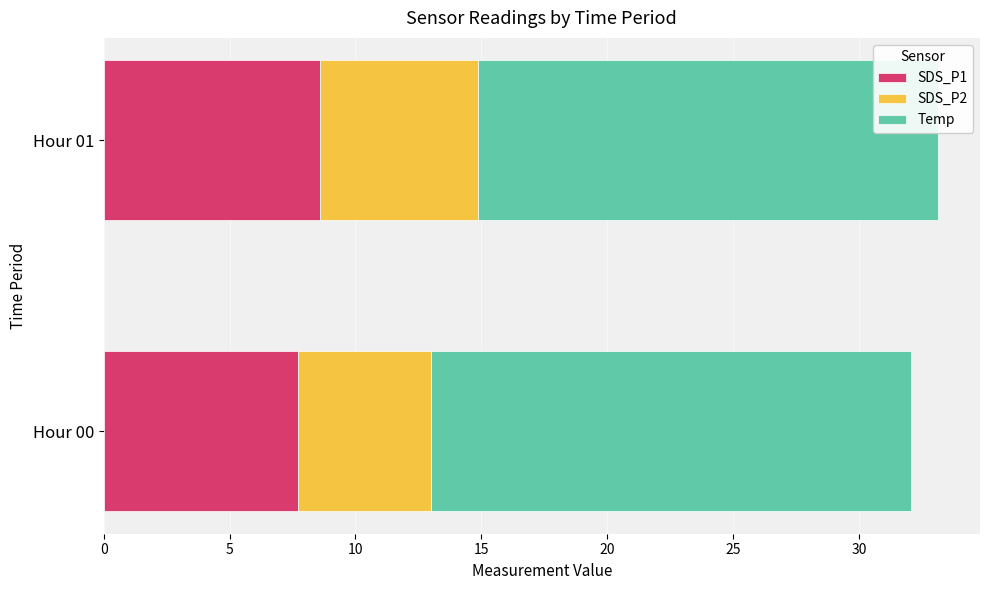

Count the SDS_P1 values in the range 7 to 8.

1